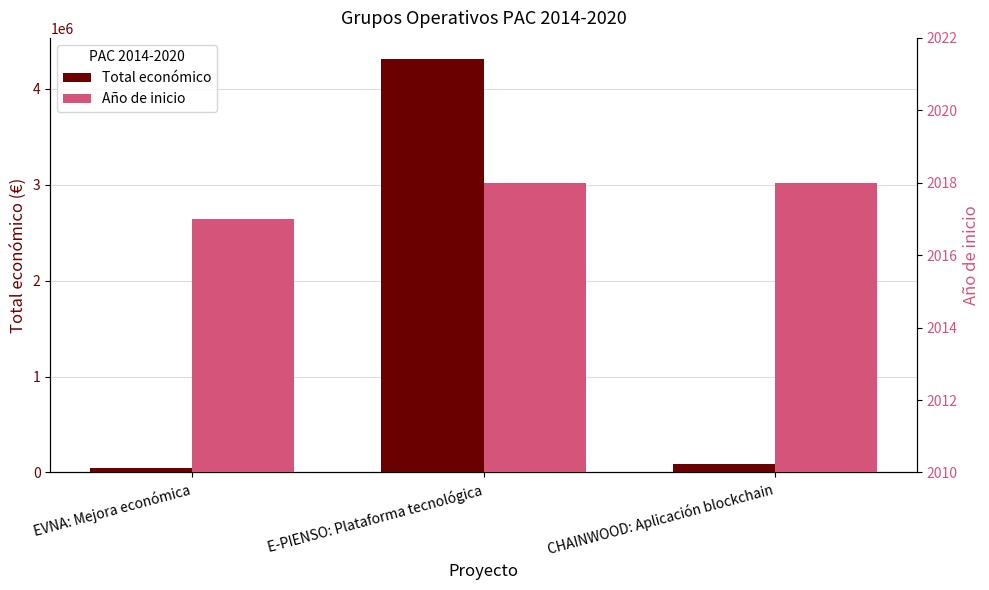

Which series has the widest spread of values?

Total económico